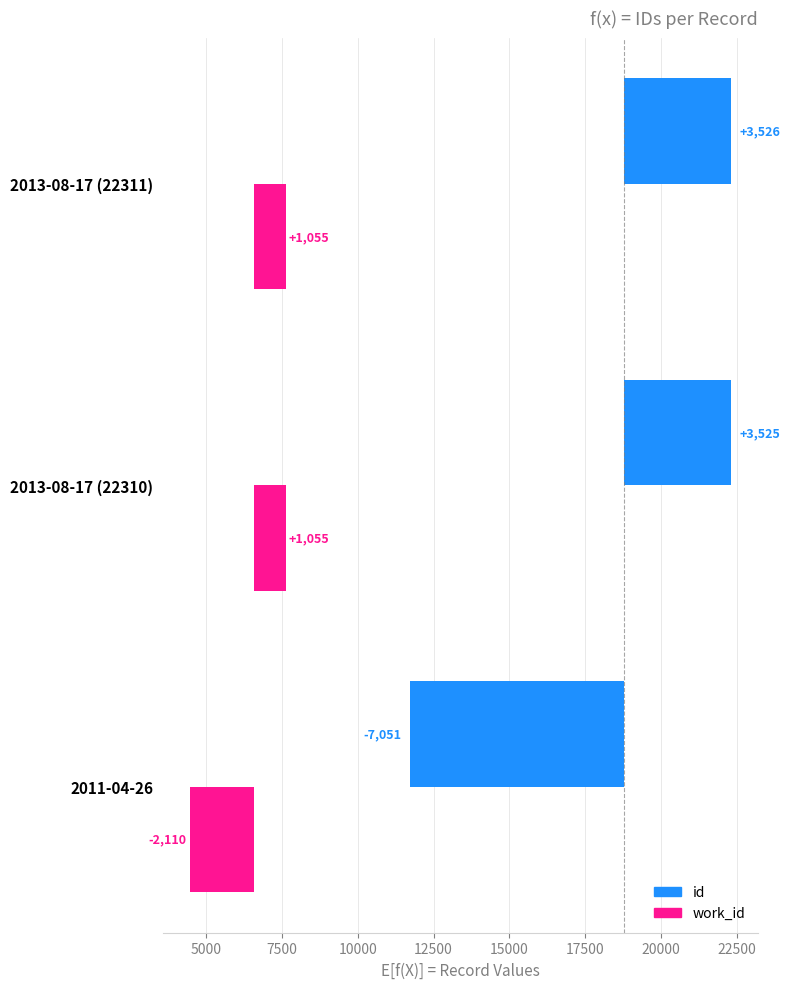

How many values in id are above zero?

2